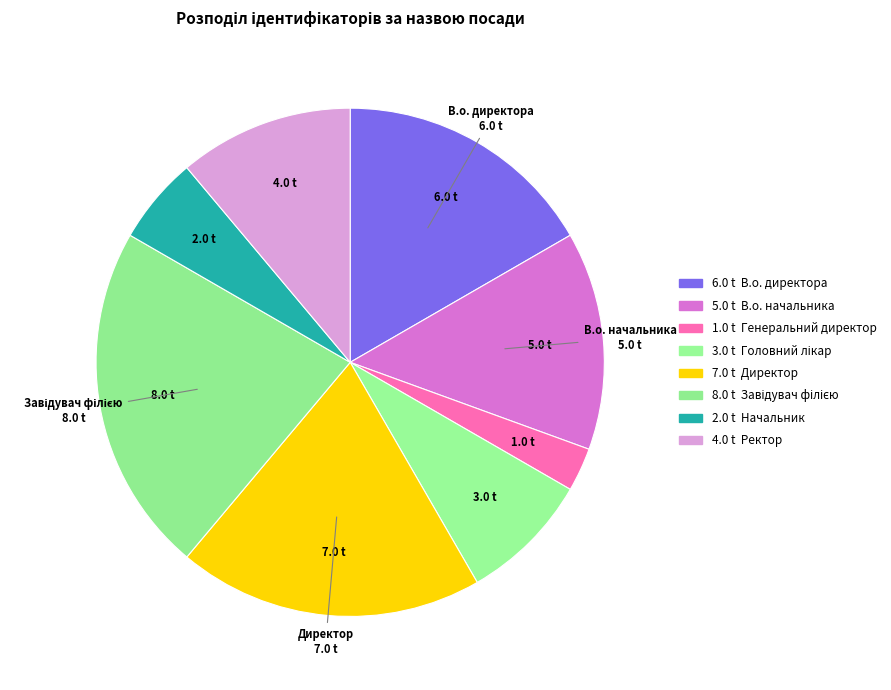

Which category has the smallest portion of the pie?

Генеральний директор